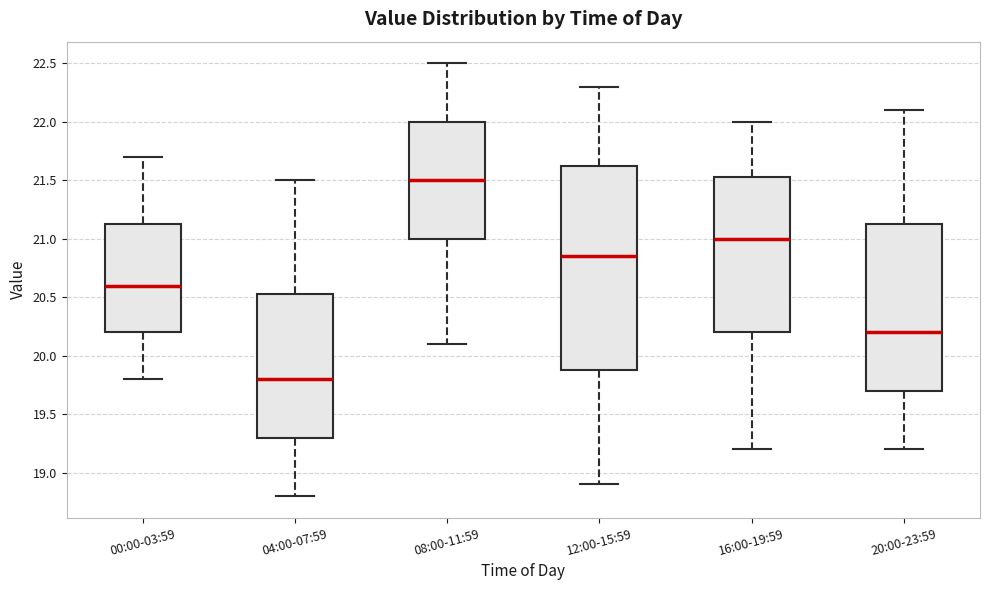

Which box is the tallest, from its lower edge to its upper edge?

12:00-15:59